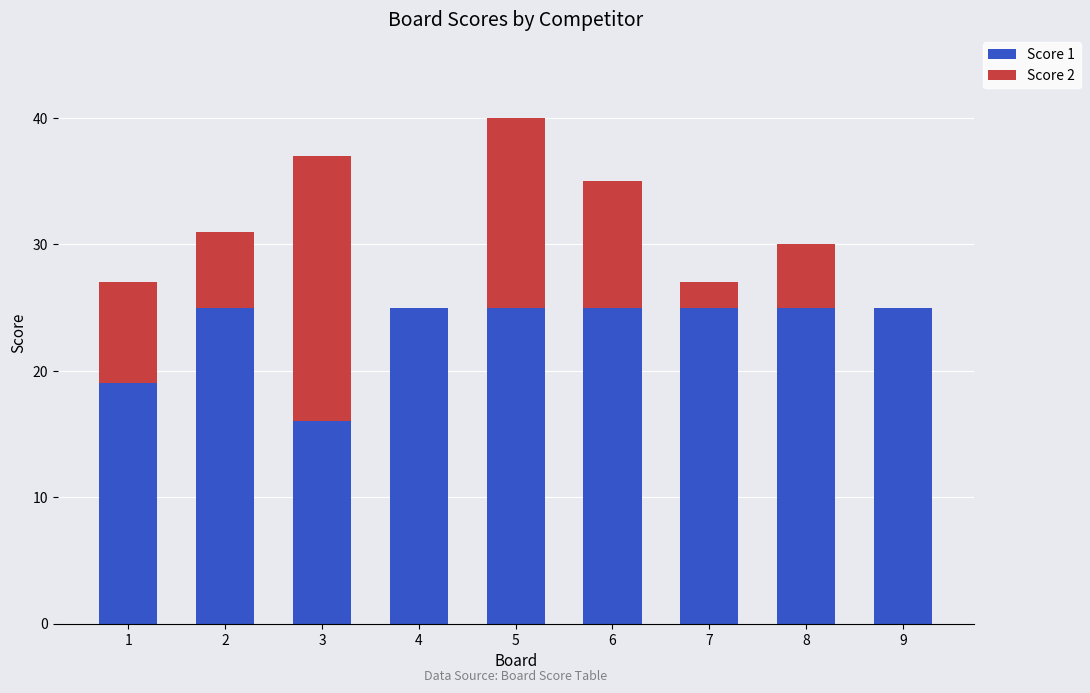

Reading right to left, transcribe the values for Score 1.

9=25	8=25	7=25	6=25	5=25	4=25	3=16	2=25	1=19